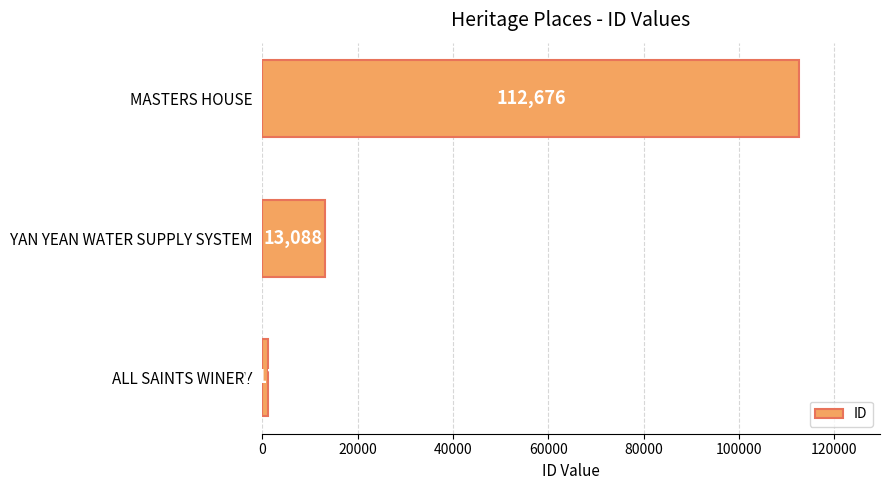

The chart shows a value of 18282 at YAN YEAN WATER SUPPLY SYSTEM. True or false?

False